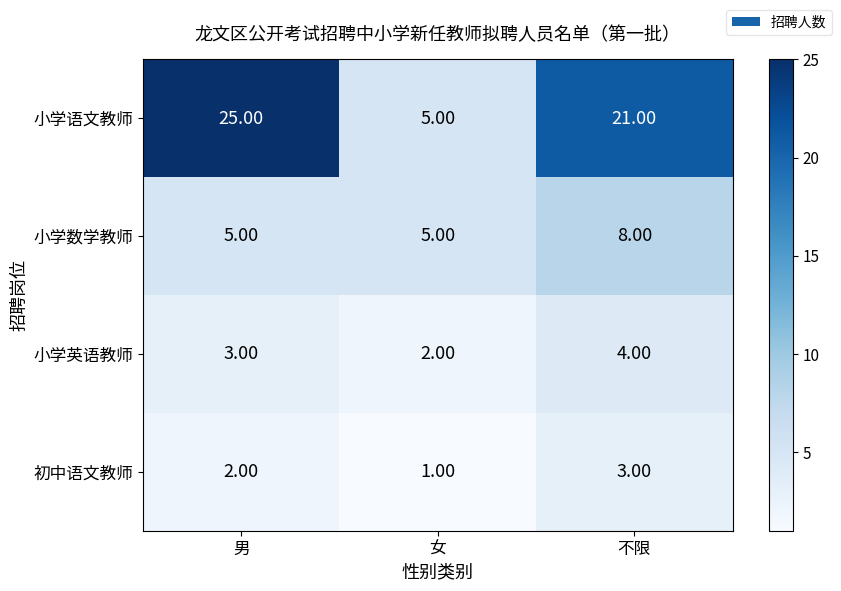

What is the average value of the 小学语文教师 series?

17